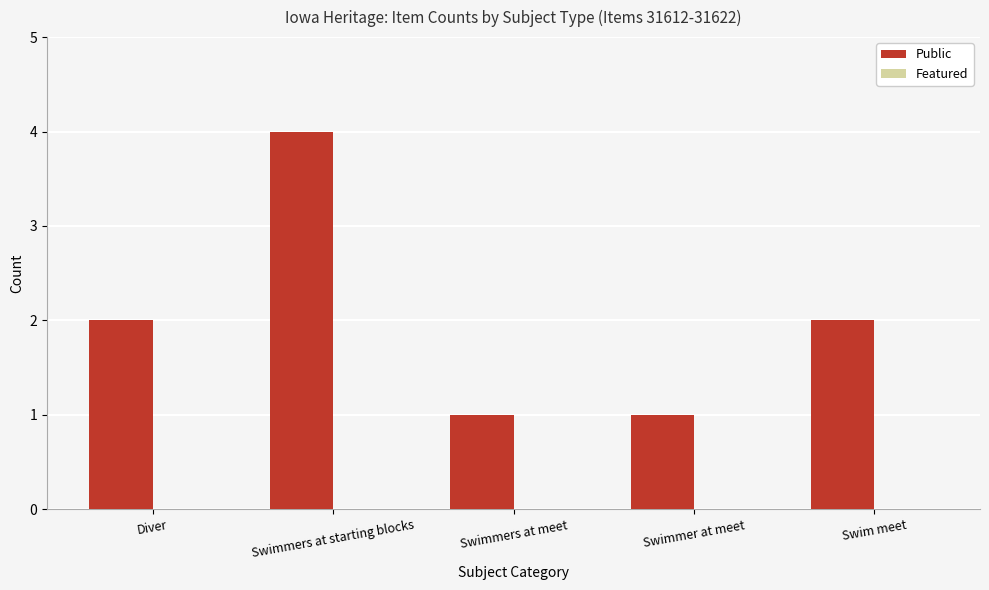

What position from the left is Swim meet?

5